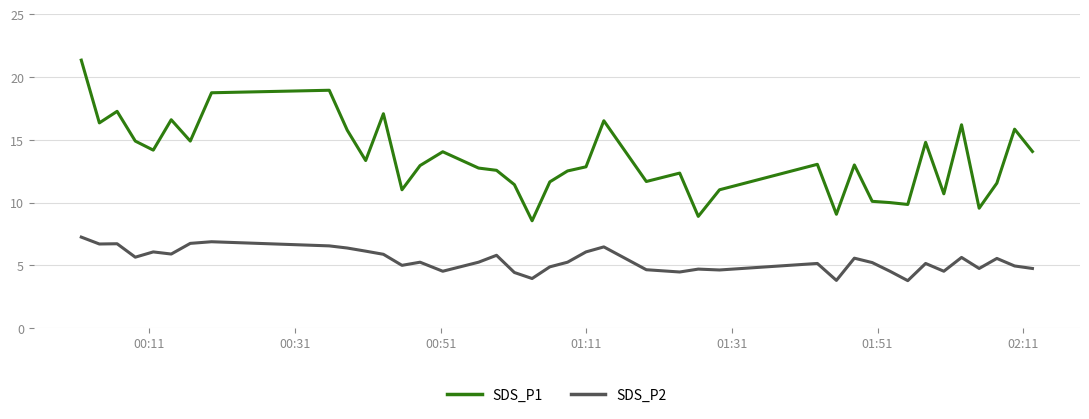

Is this an area chart (filled region under the line)?

No